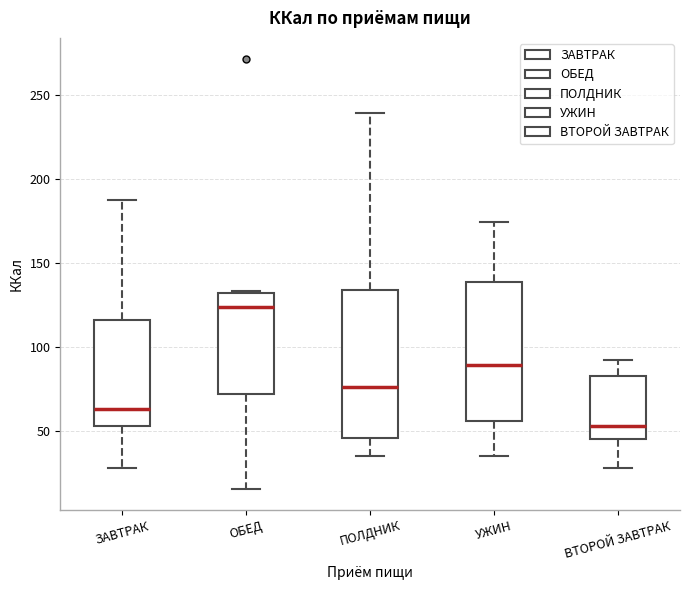

Reading left to right, read every box against the y-axis: the position of its median line, the range the box covers, and the ends of its whiskers. The values are not printed on the chart, so give them approximately, as read against the axis.

ЗАВТРАК: median 65, box 55 to 115, whiskers 30 to 185
ОБЕД: median 125, box 70 to 130, whiskers 15 to 135
ПОЛДНИК: median 75, box 45 to 135, whiskers 35 to 240
УЖИН: median 90, box 55 to 140, whiskers 35 to 175
ВТОРОЙ ЗАВТРАК: median 55, box 45 to 85, whiskers 30 to 90